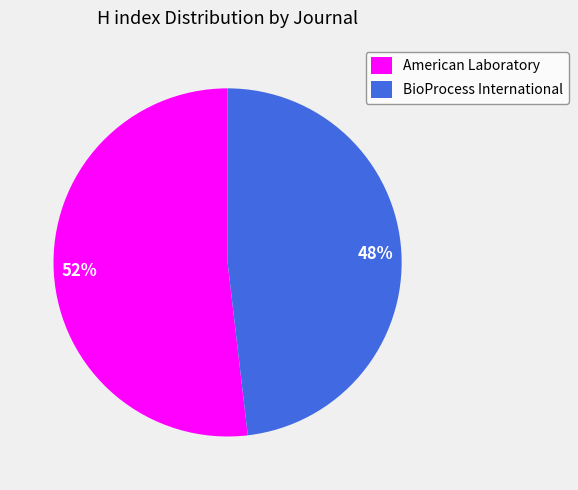

To the nearest percent, what portion does BioProcess International represent?

48%